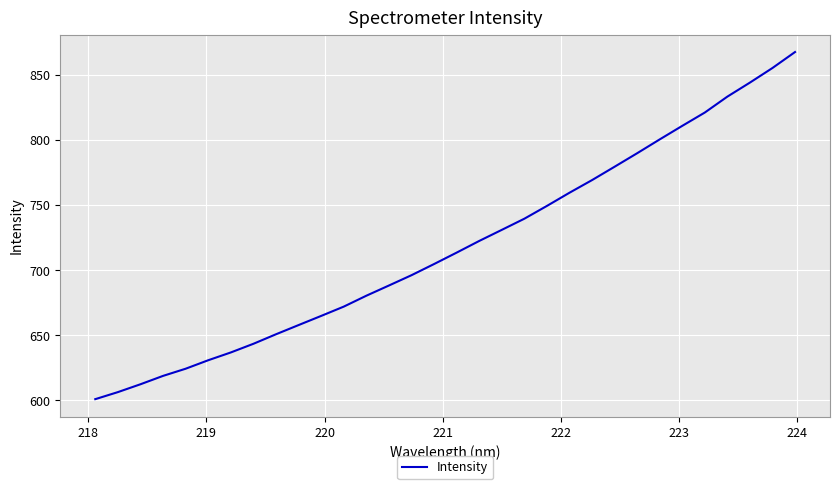

What is the minimum value shown in the chart?

600.9